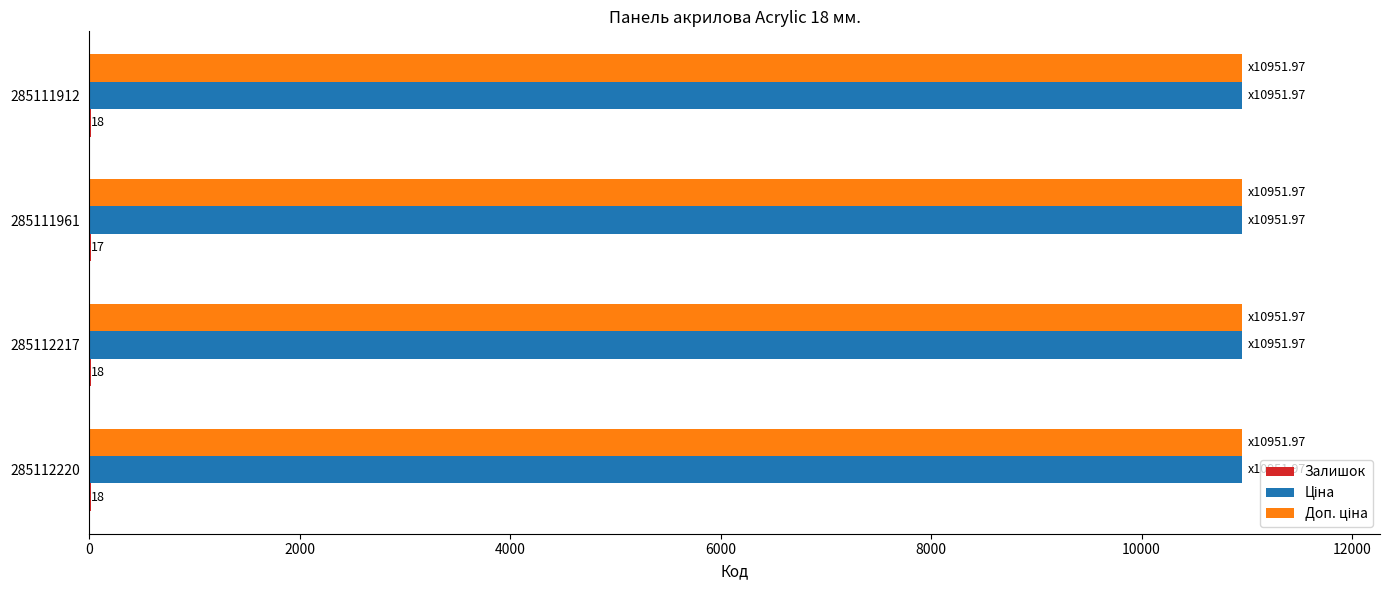

How many series are shown in this chart?

3